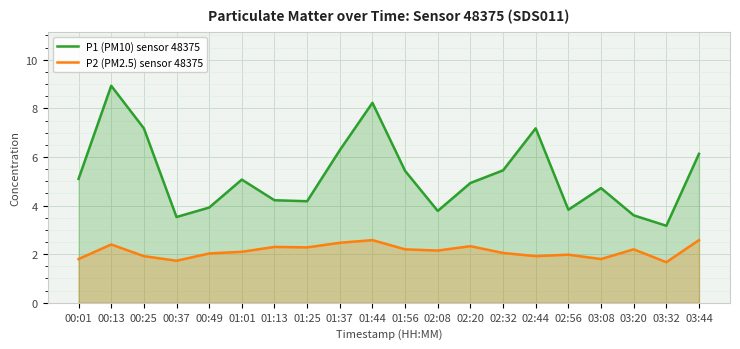

How many series are shown in this chart?

2